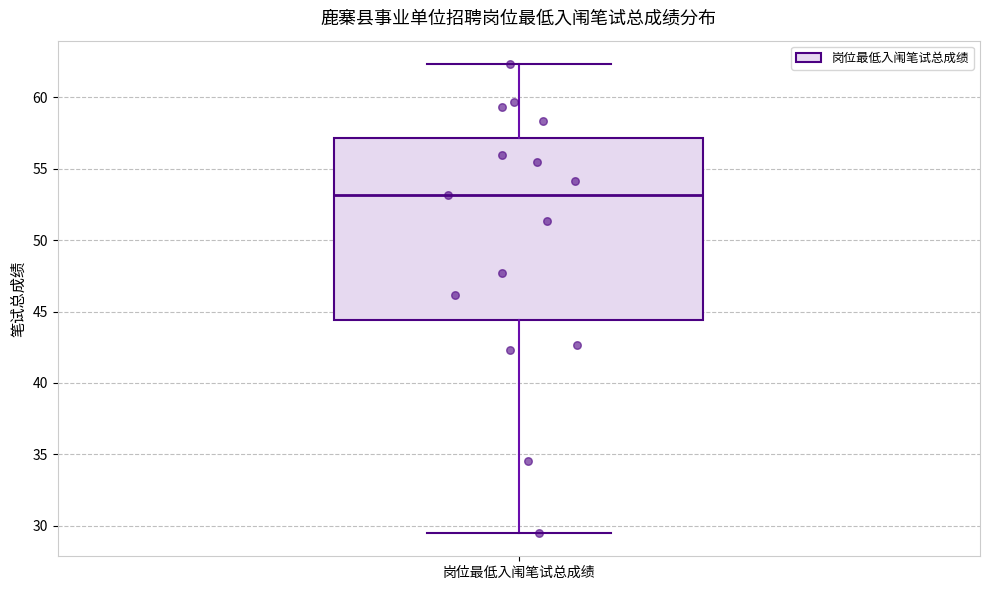

Read this box plot against the y-axis: the position of the median line, the range covered by the box, and the ends of both whiskers. The values are not printed on the chart, so give them approximately, as read against the axis.

median 53.0, box 44.5 to 57.0, whiskers 29.5 to 62.5